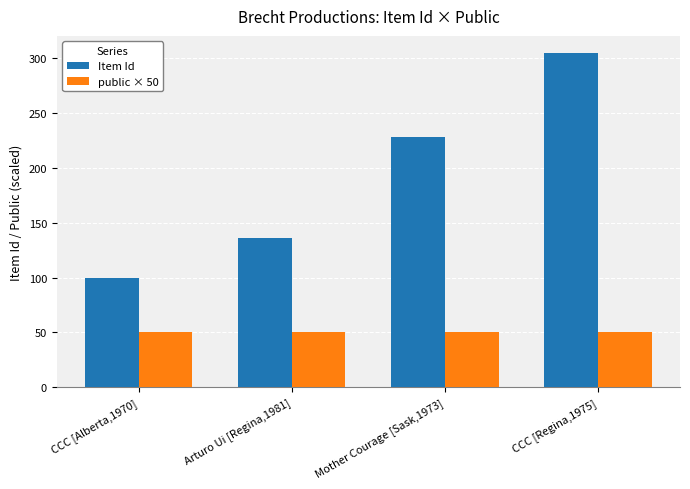

Reading right to left, extract all data points from this chart.

Item Id: 305	228	136	100
public × 50: 50	50	50	50